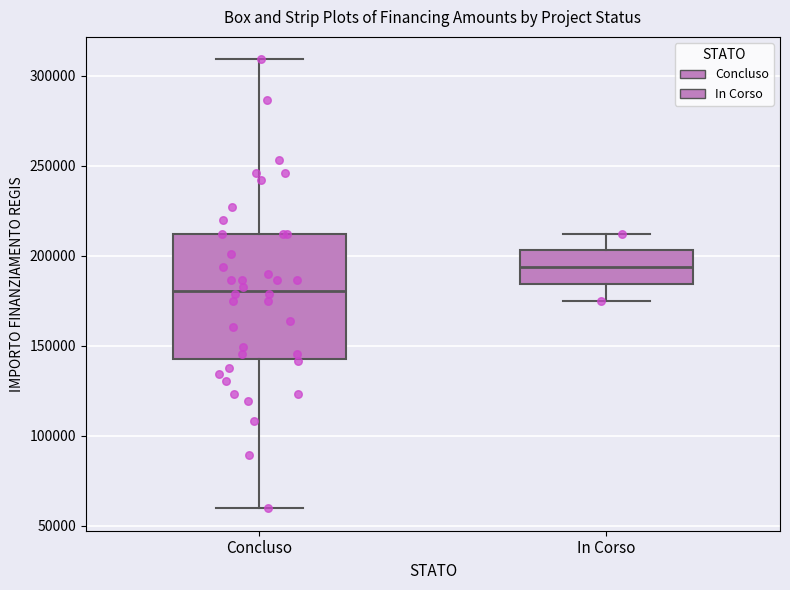

Where is the lower edge of the box for Concluso on the y-axis? The values are not printed on the chart, so give them approximately, as read against the axis.

145000